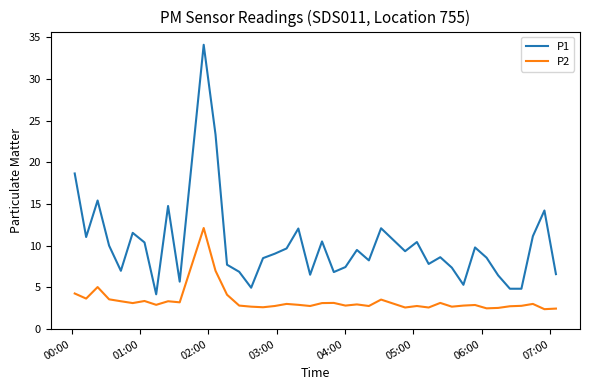

What is the minimum value shown in the chart?

2.4